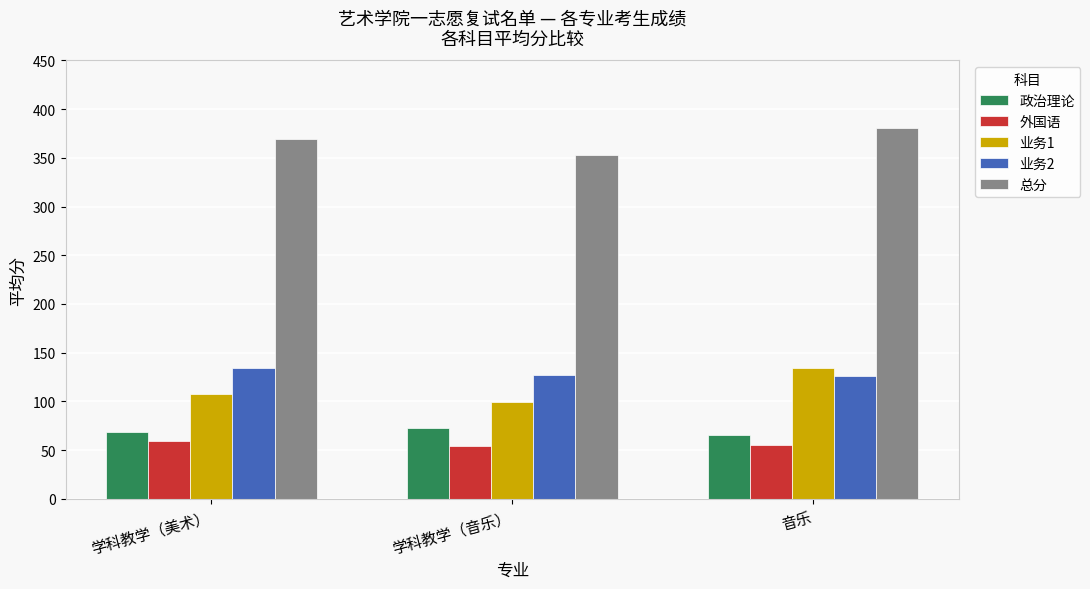

Rank the categories by 总分 value from highest to lowest.

音乐, 学科教学（美术）, 学科教学（音乐）